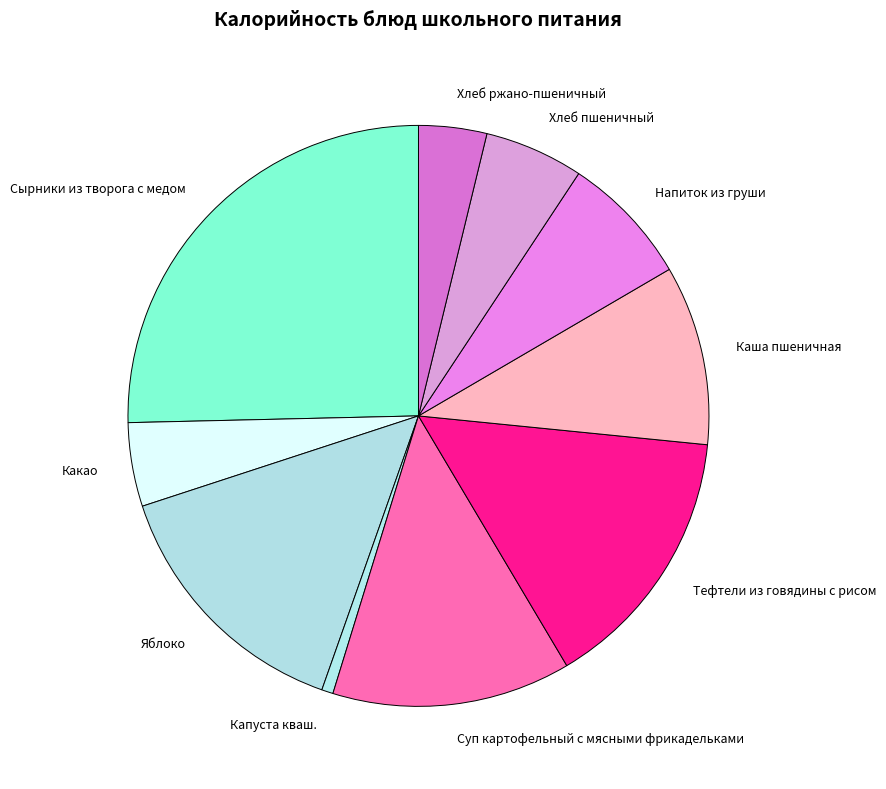

Is it true that Напиток из груши is 7% of the pie?

True